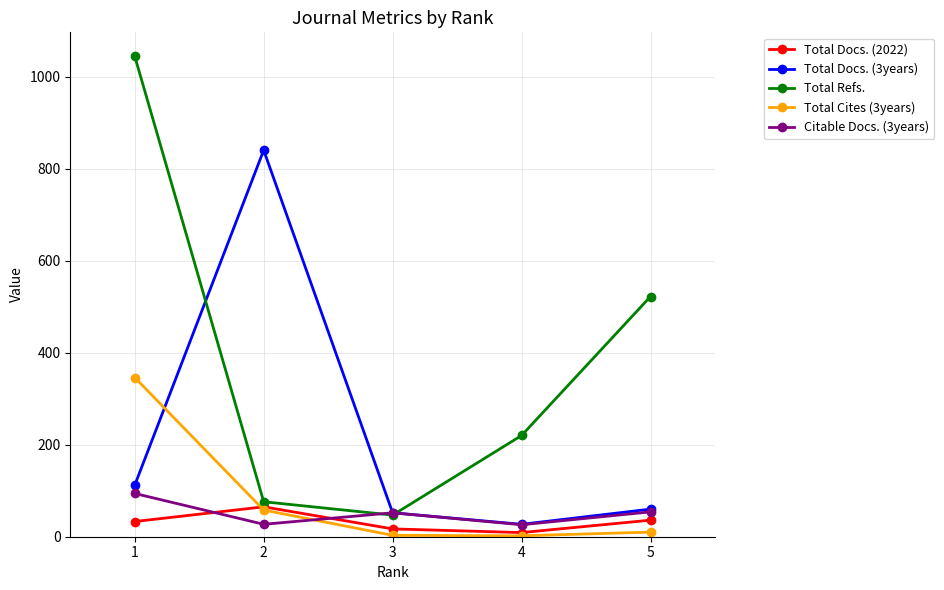

List the series in order of their peak value, lowest first.

Total Docs. (2022), Citable Docs. (3years), Total Cites (3years), Total Docs. (3years), Total Refs.